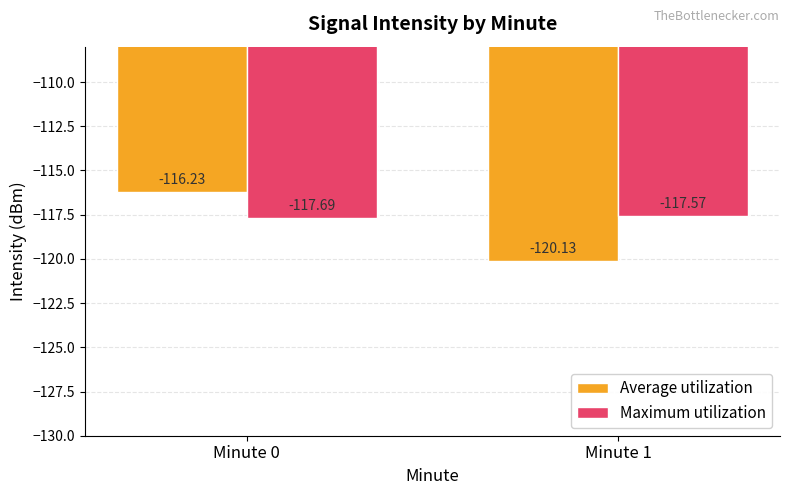

At which category is the sum across all series the highest?

Minute 0